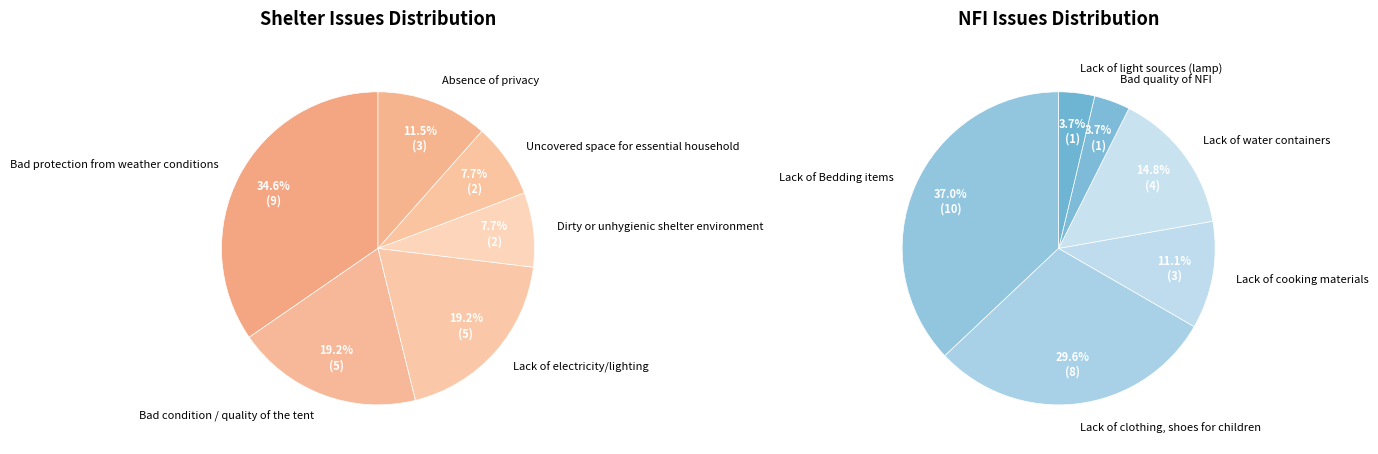

Combined, what portion of the pie is Lack of electricity/lighting and Lack of light sources (lamp)?

11.3%